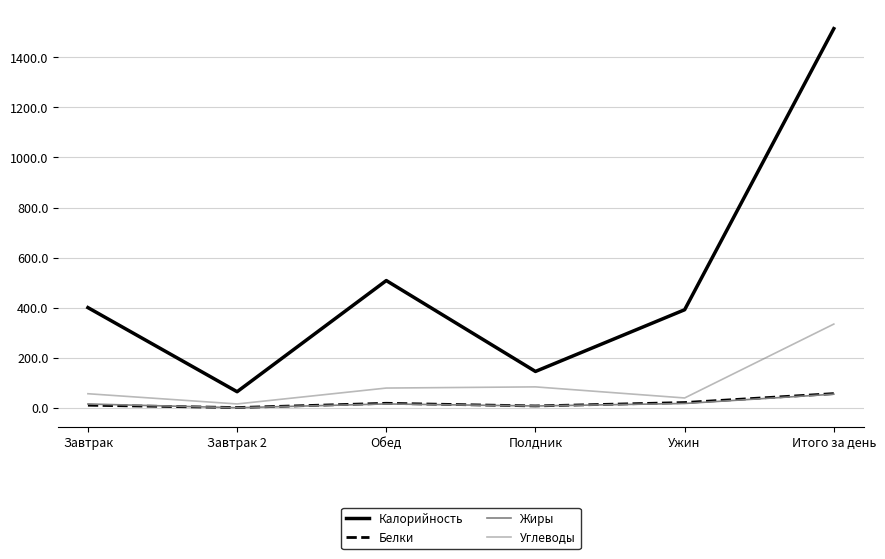

Where is the first local maximum for Жиры?

Обед